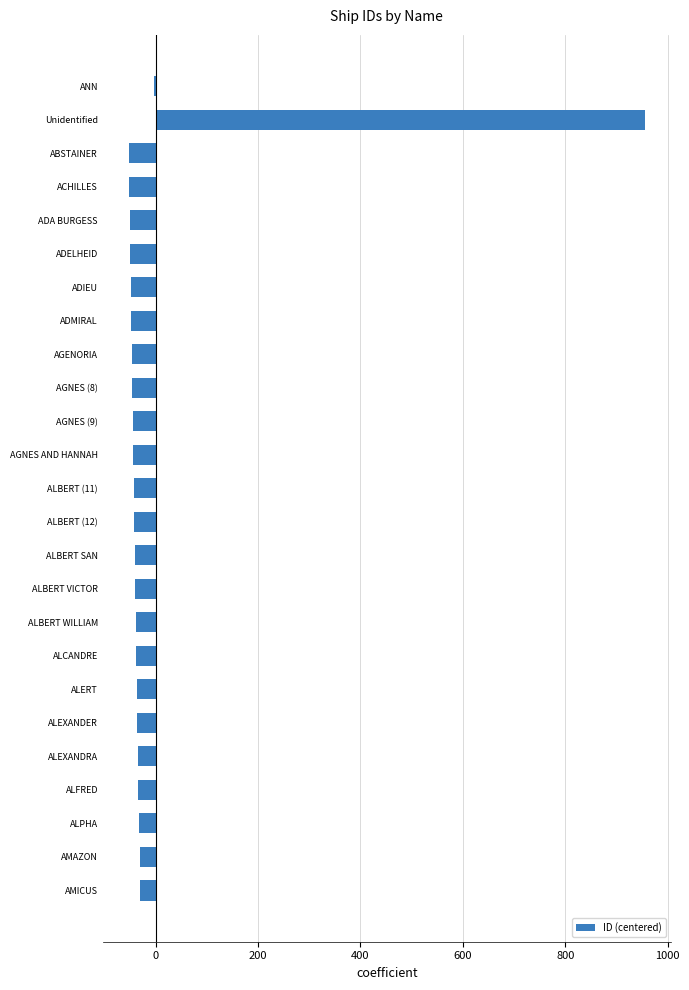

What is the sum of the values at ACHILLES and AMAZON?

-82.1